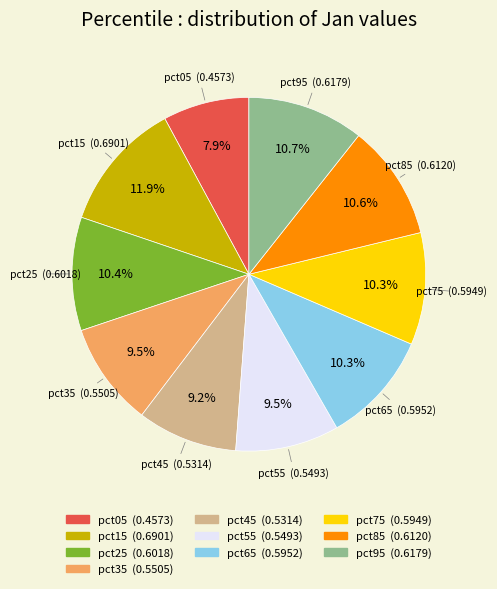

What is the smallest slice in the pie chart?

pct05